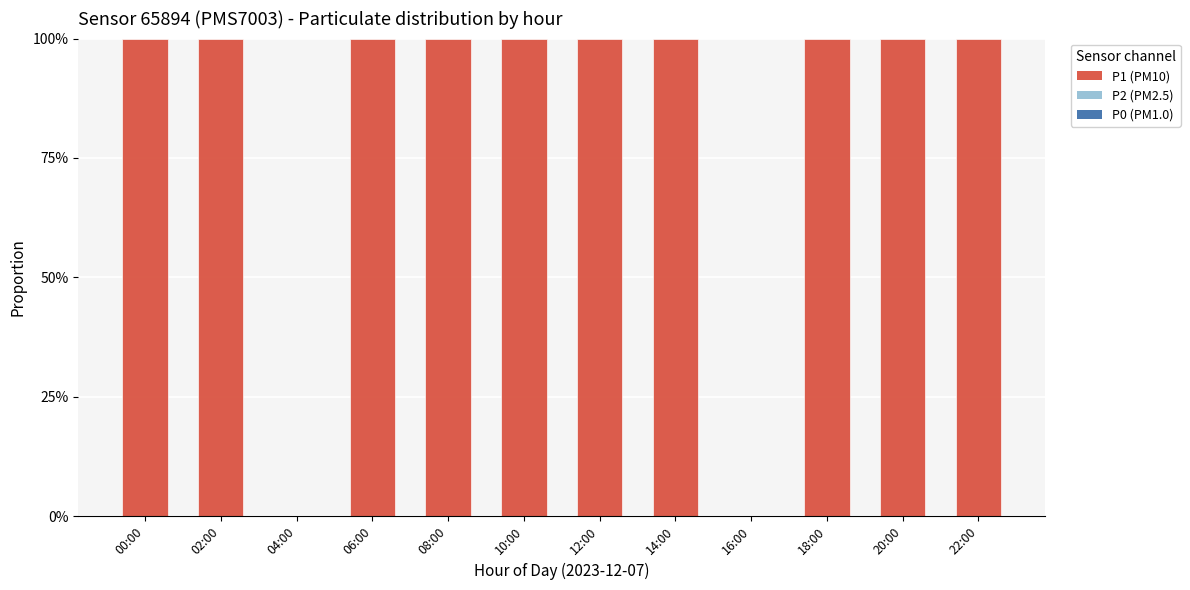

What is the label of the 7th bar from the left?

12:00